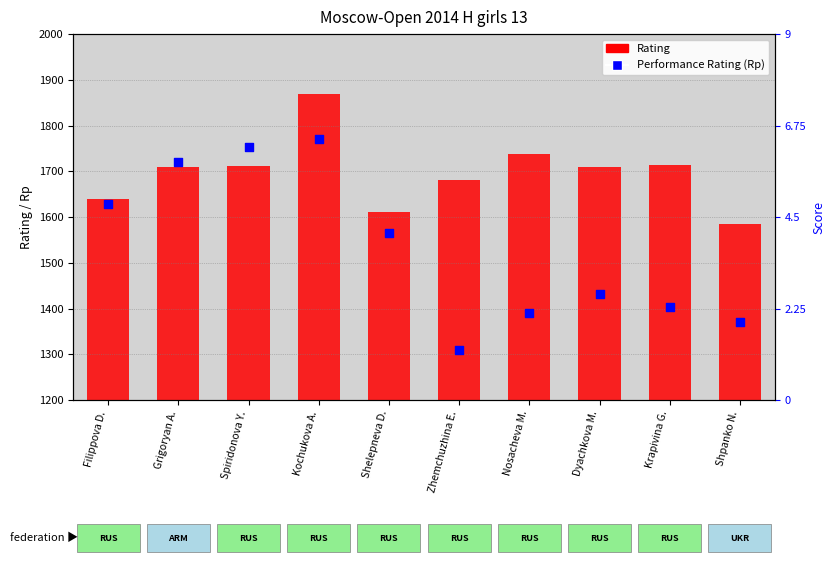

Approximately how many times larger is the value at Shpanko N. compared to Filippova D.?

0.8